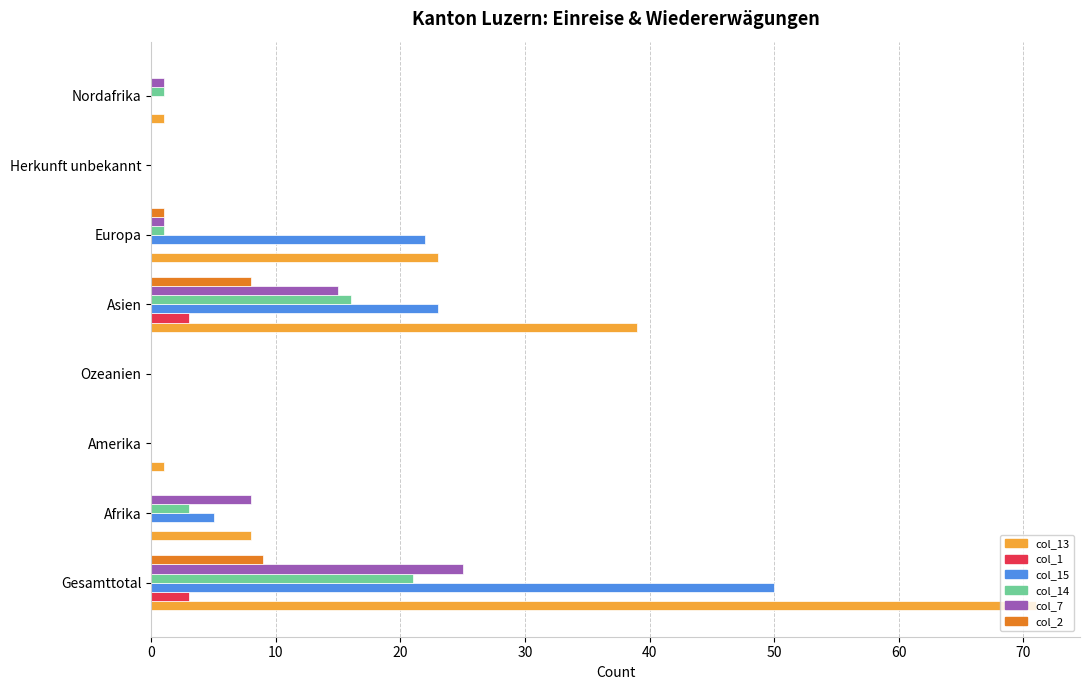

Is the value of col_2 at Gesamttotal greater than the value of col_13 at Asien?

No